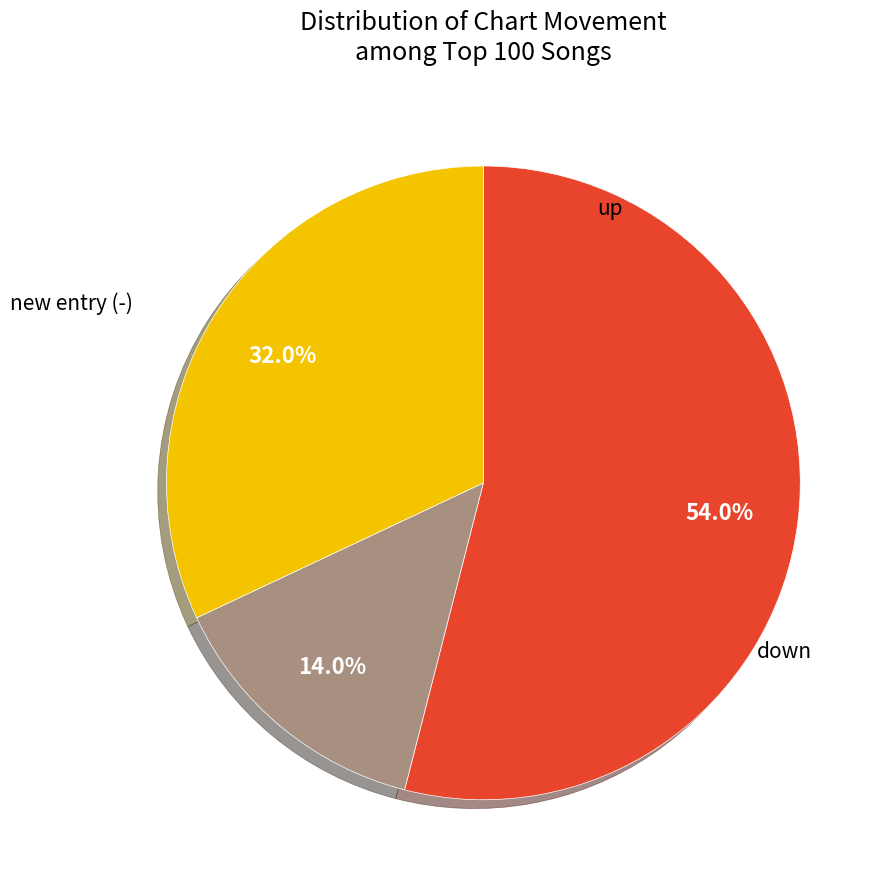

What percentage is the up slice, to the nearest percent?

54%